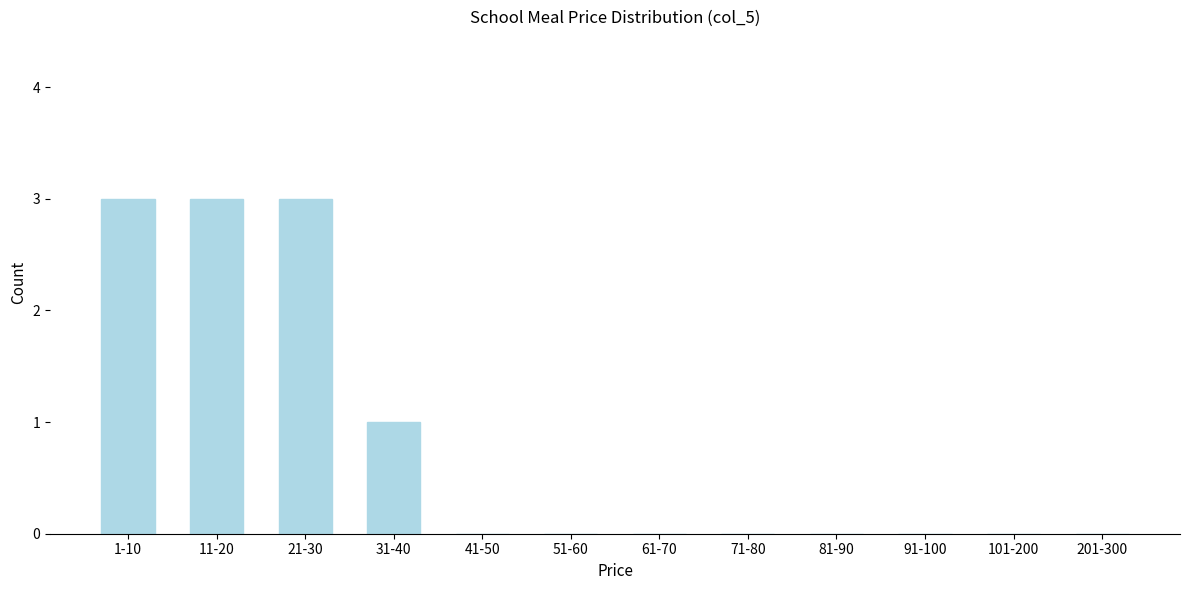

Reading right to left, extract all data points from this chart.

201-300=0	101-200=0	91-100=0	81-90=0	71-80=0	61-70=0	51-60=0	41-50=0	31-40=1	21-30=3	11-20=3	1-10=3